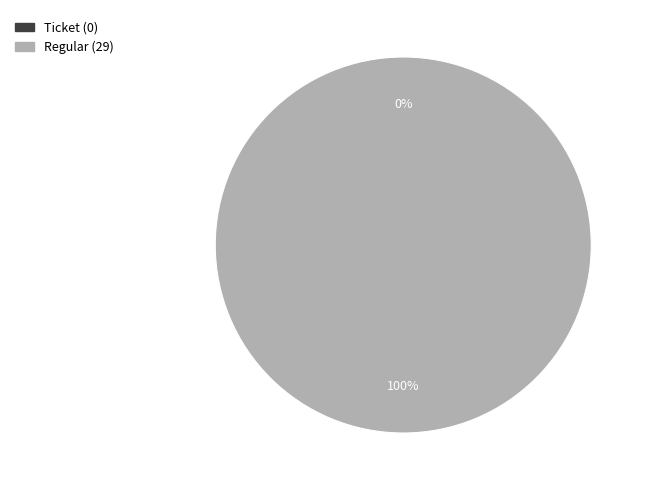

Which category has the smallest portion of the pie?

Ticket